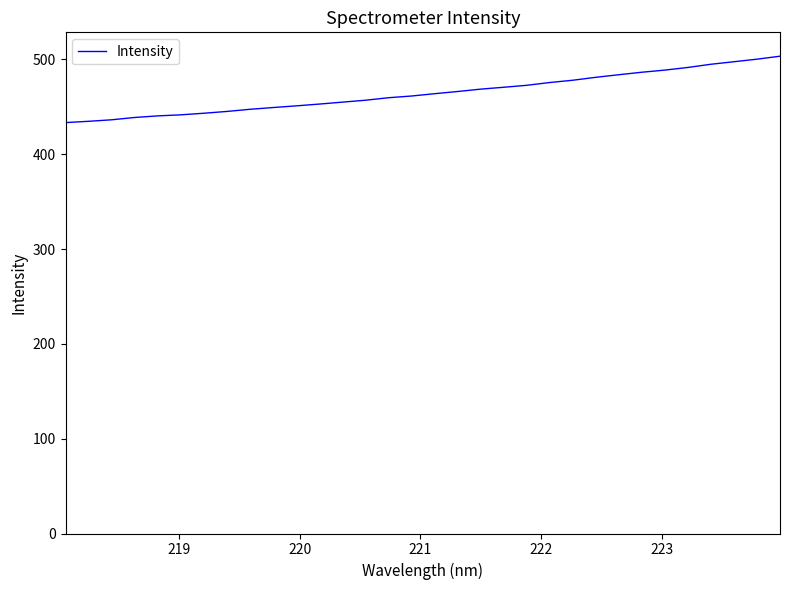

What is the difference between the maximum and second lowest values?

68.7